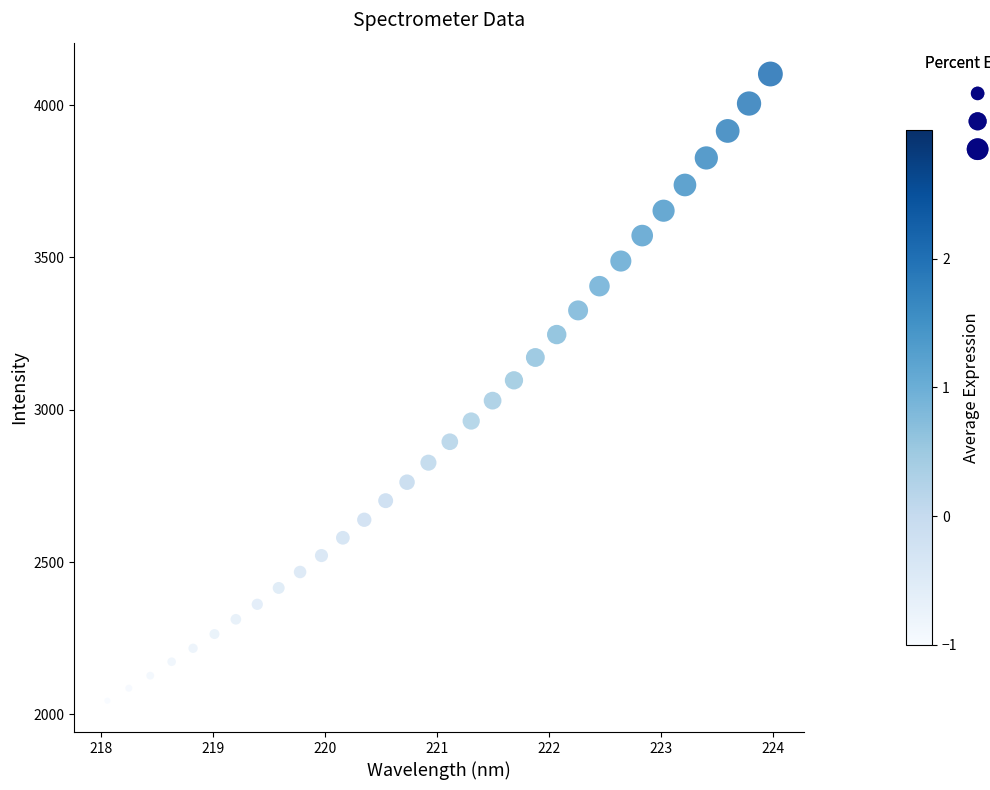

What is the range of X values (max minus min)?

5.9